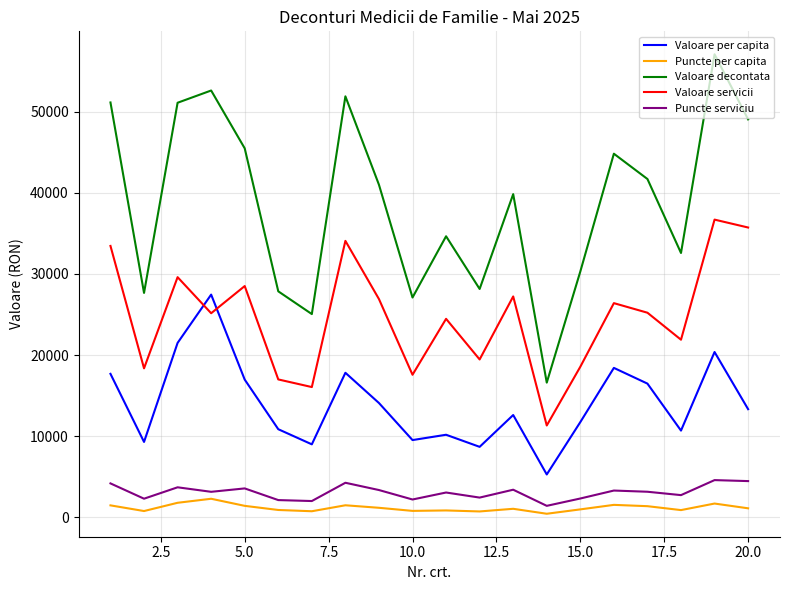

Which series has the widest spread of values?

Valoare decontata